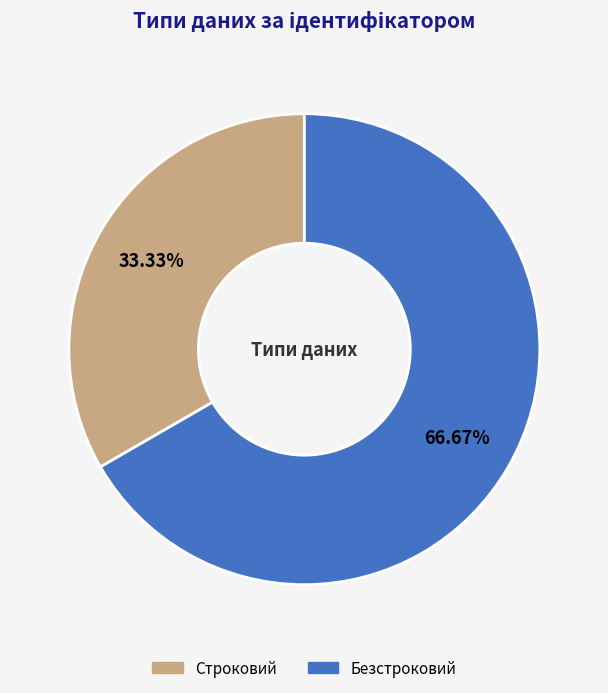

What portion of the pie excludes Безстроковий?

33.3%